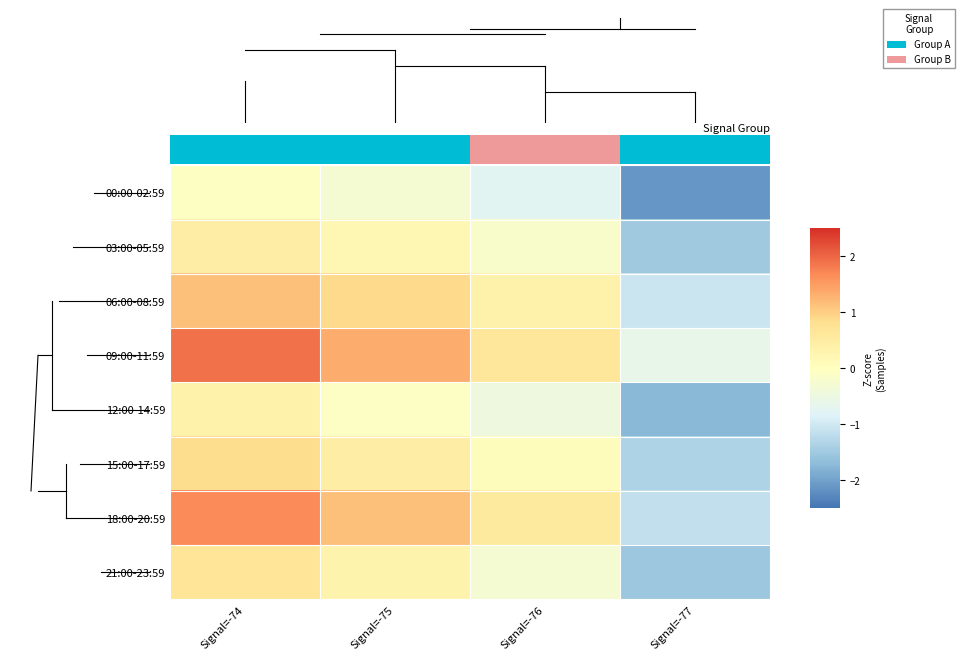

The 06:00-08:59 series shows 0.9 at Signal=-75. True or false?

True